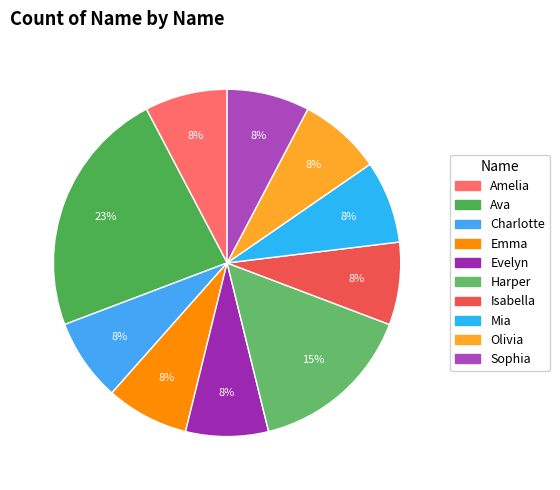

Which slice is the largest?

Ava